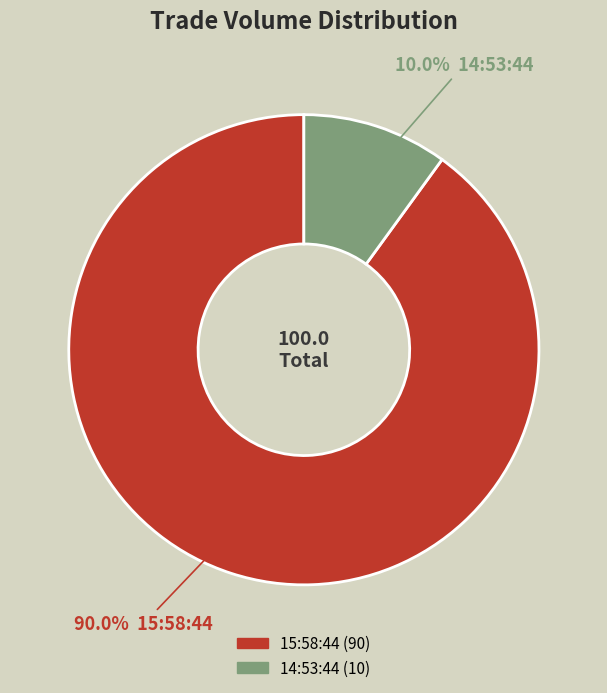

Count the number of slices in the pie.

2